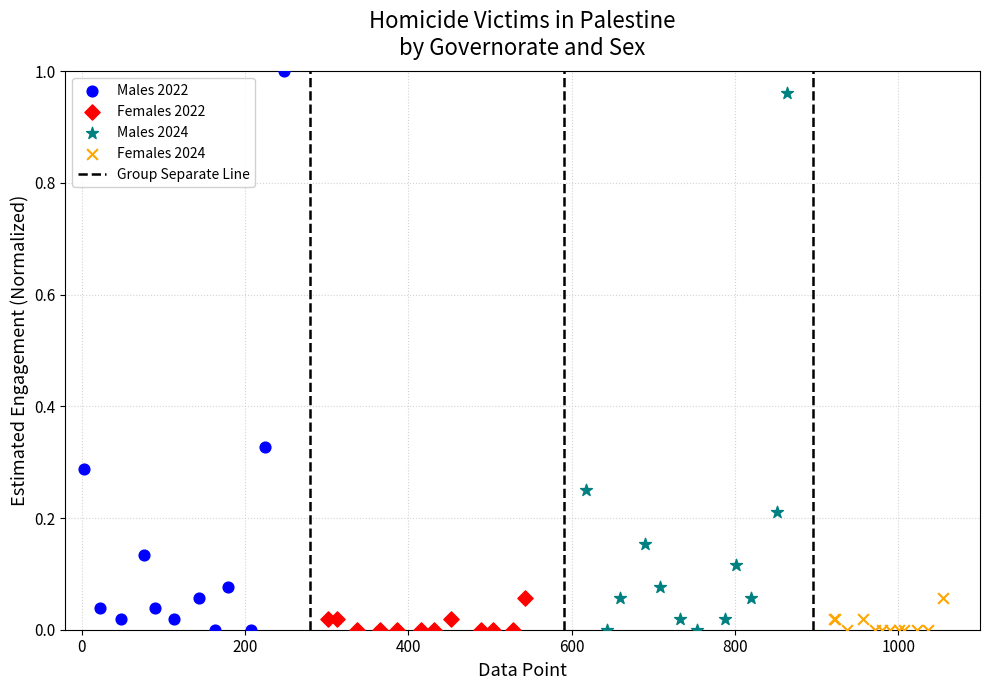

Which series has the largest Y range (max minus min)?

Males 2022